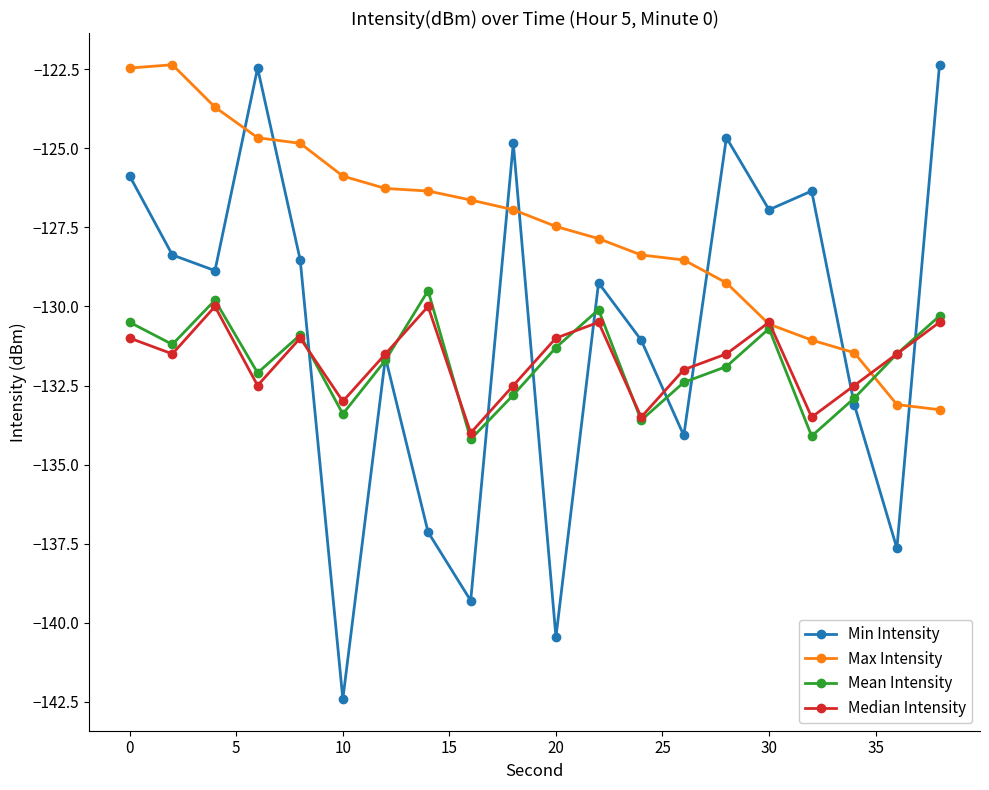

How many values in the Min Intensity series are below -128?

13